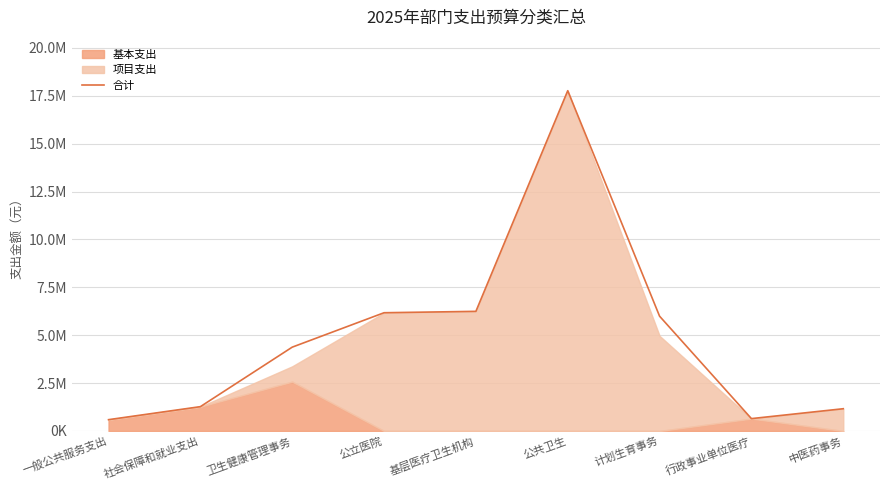

Reading left to right, extract all data points from this chart.

590020.0	1269609.0	4376302.0	6173650.0	6245842.5	17766683.0	5992466.0	645298.0	1161378.2